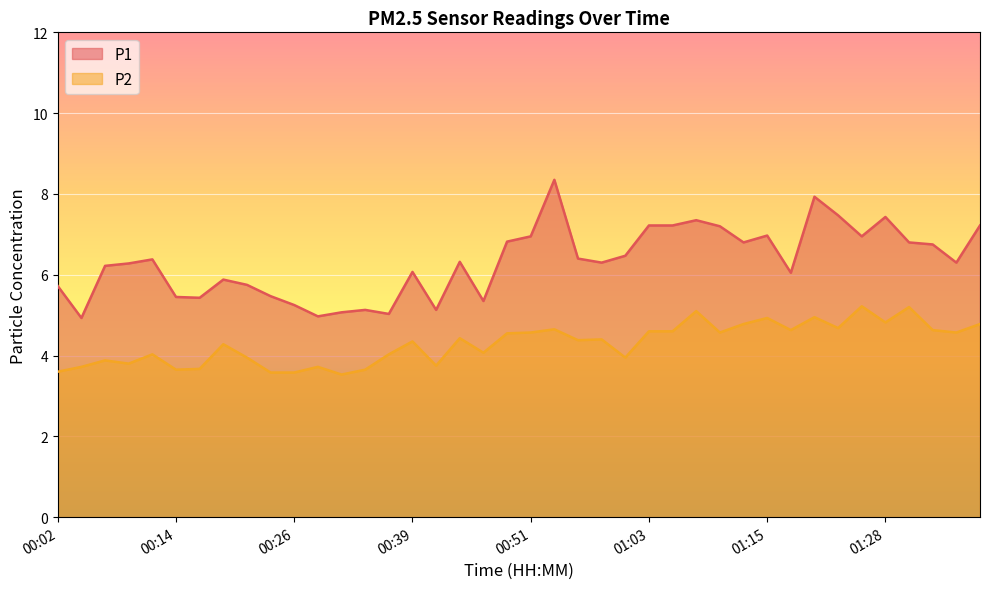

At which category is the sum across all series the highest?

00:53